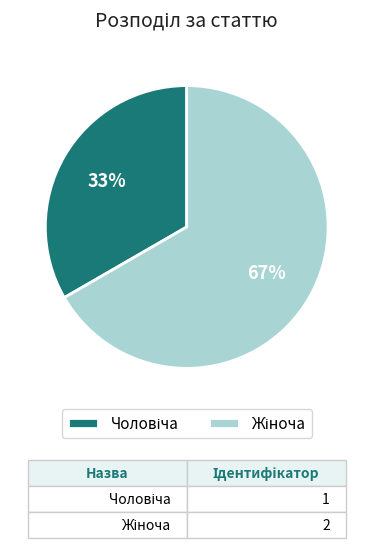

Does any single category account for the majority?

Yes